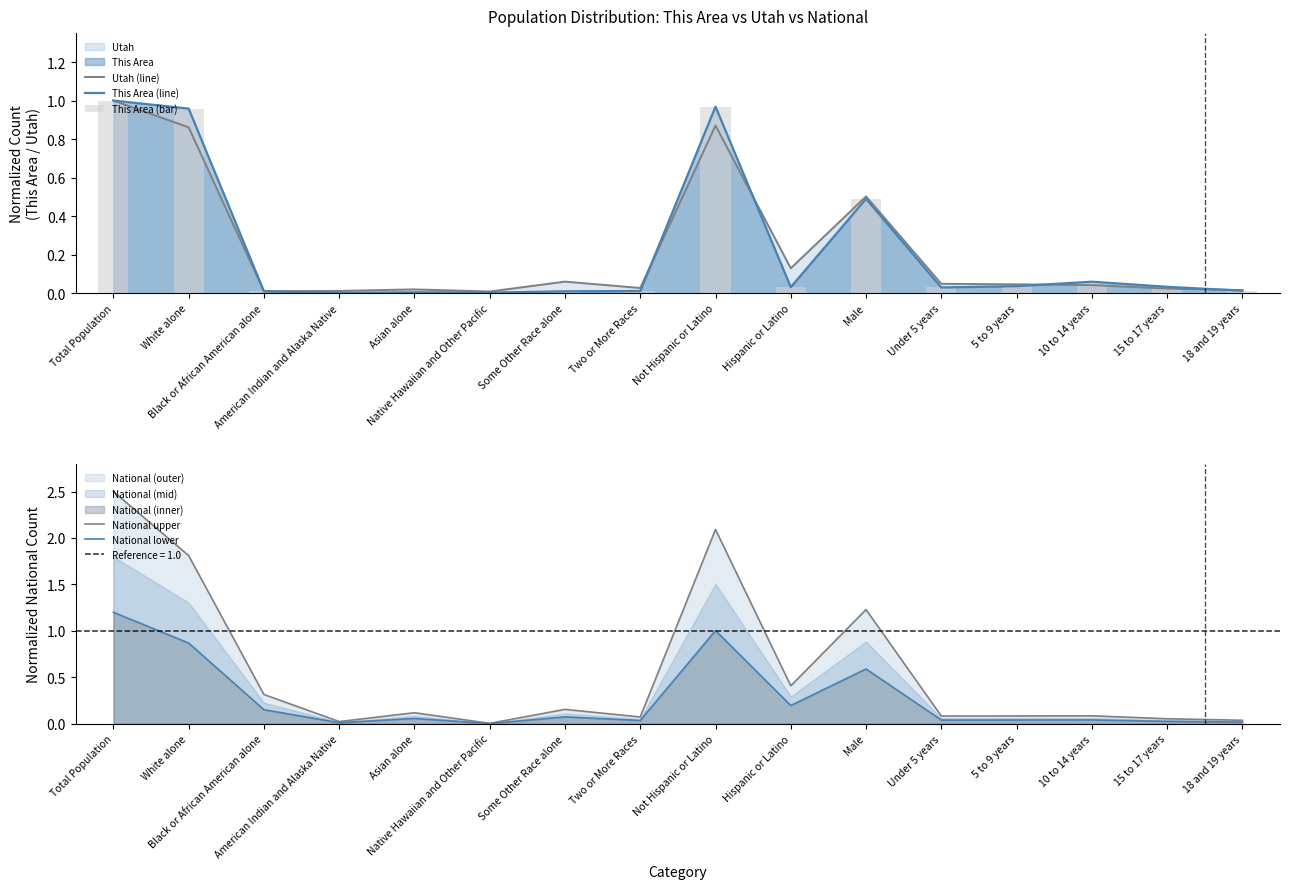

Between Asian alone and 15 to 17 years, which series saw the biggest shift?

National upper